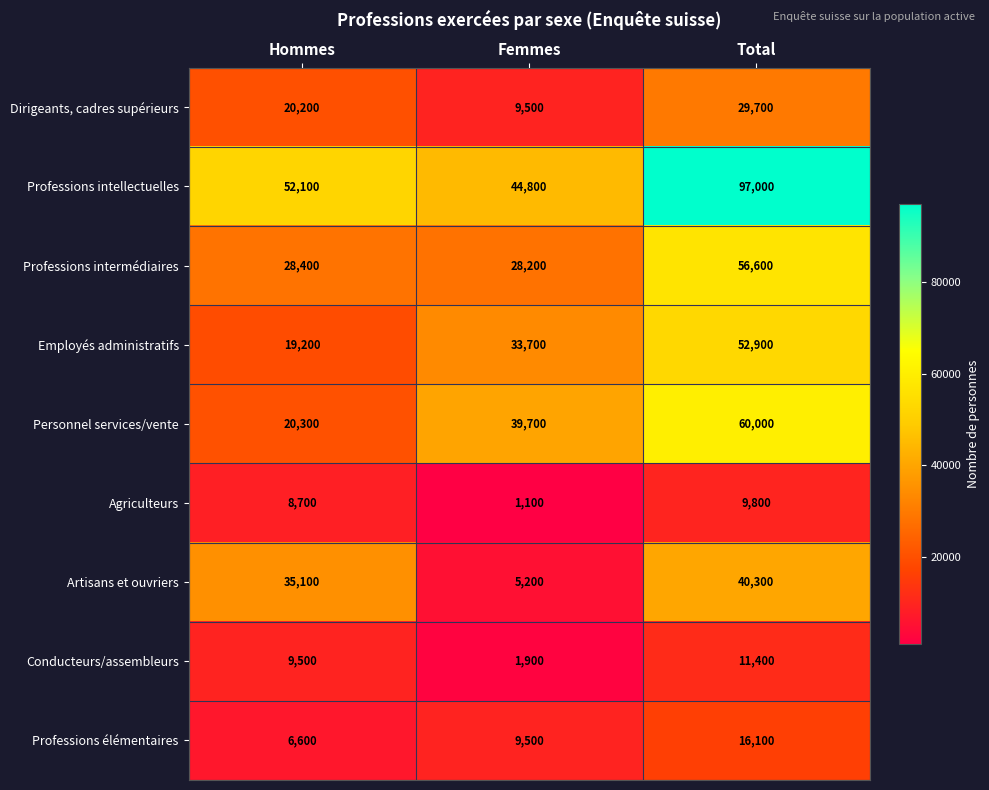

Reading left to right, extract all data points from this chart.

Dirigeants, cadres supérieurs: Hommes=20200	Femmes=9500	Total=29700
Professions intellectuelles: Hommes=52100	Femmes=44800	Total=97000
Professions intermédiaires: Hommes=28400	Femmes=28200	Total=56600
Employés administratifs: Hommes=19200	Femmes=33700	Total=52900
Personnel services/vente: Hommes=20300	Femmes=39700	Total=60000
Agriculteurs: Hommes=8700	Femmes=1100	Total=9800
Artisans et ouvriers: Hommes=35100	Femmes=5200	Total=40300
Conducteurs/assembleurs: Hommes=9500	Femmes=1900	Total=11400
Professions élémentaires: Hommes=6600	Femmes=9500	Total=16100